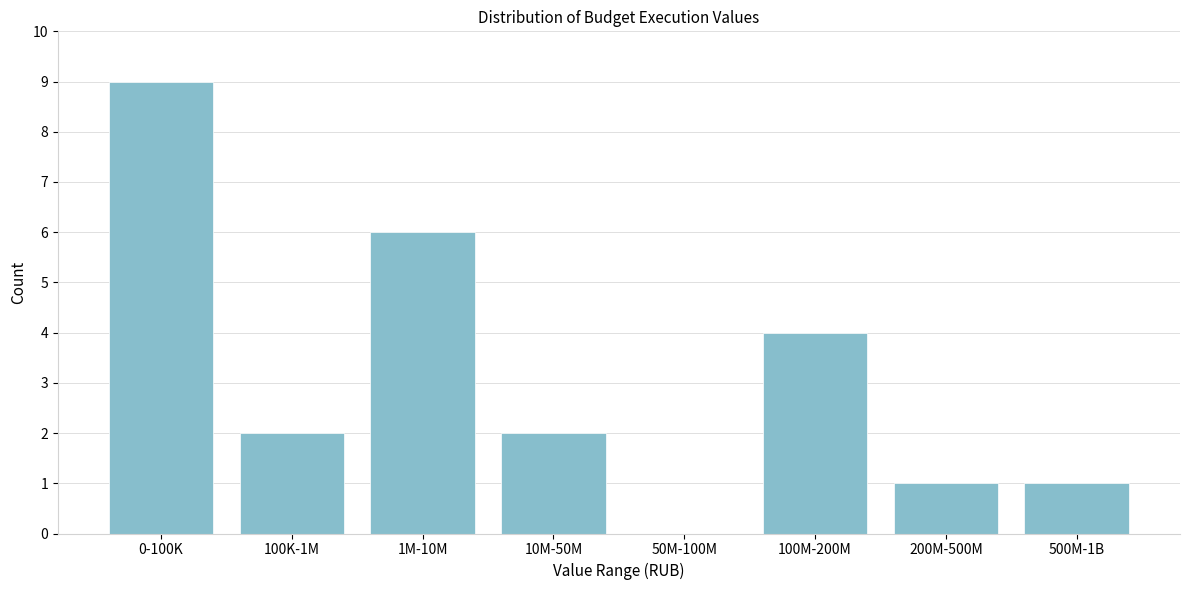

Reading right to left, what are all the values shown in this chart?

500M-1B=1	200M-500M=1	100M-200M=4	50M-100M=0	10M-50M=2	1M-10M=6	100K-1M=2	0-100K=9